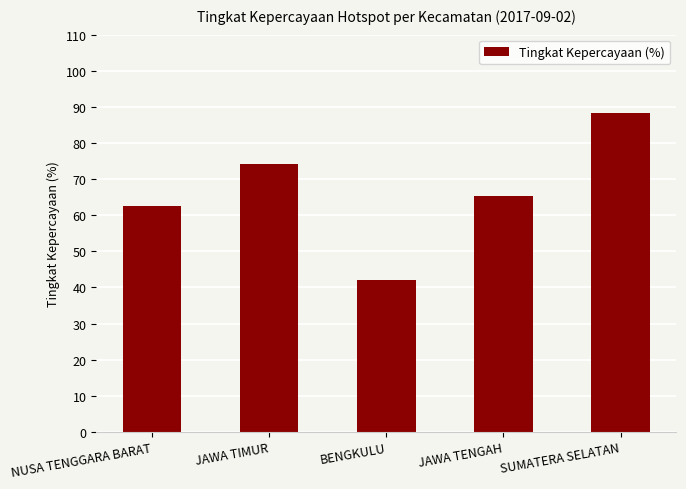

What is the value of the 2nd bar from the left?

74.1